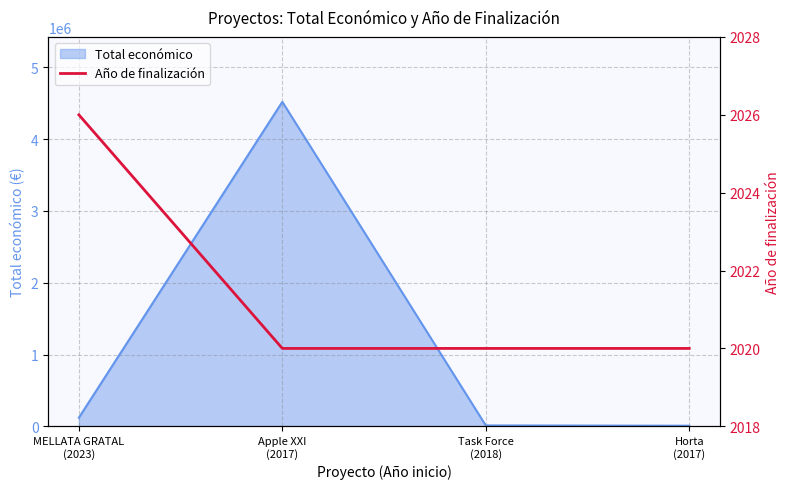

What is the sum of all values?

8086